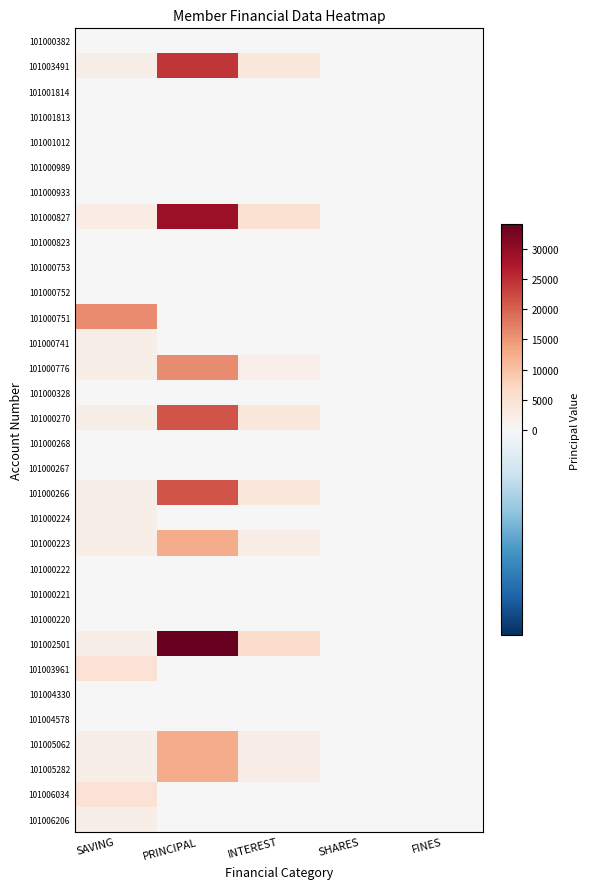

Reading left to right, extract all data points from this chart.

101000382: SAVING=0	PRINCIPAL=0	INTEREST=0	SHARES=0	FINES=0
101003491: SAVING=2000	PRINCIPAL=24300	INTEREST=3700	SHARES=0	FINES=0
101001814: SAVING=0	PRINCIPAL=0	INTEREST=0	SHARES=0	FINES=0
101001813: SAVING=0	PRINCIPAL=0	INTEREST=0	SHARES=0	FINES=0
101001012: SAVING=0	PRINCIPAL=0	INTEREST=0	SHARES=0	FINES=0
101000989: SAVING=0	PRINCIPAL=0	INTEREST=0	SHARES=0	FINES=0
101000933: SAVING=0	PRINCIPAL=0	INTEREST=0	SHARES=0	FINES=0
101000827: SAVING=2500	PRINCIPAL=29200	INTEREST=5300	SHARES=0	FINES=0
101000823: SAVING=0	PRINCIPAL=0	INTEREST=0	SHARES=0	FINES=0
101000753: SAVING=0	PRINCIPAL=0	INTEREST=0	SHARES=0	FINES=0
101000752: SAVING=0	PRINCIPAL=0	INTEREST=0	SHARES=0	FINES=0
101000751: SAVING=16000	PRINCIPAL=0	INTEREST=0	SHARES=0	FINES=0
101000741: SAVING=2000	PRINCIPAL=0	INTEREST=0	SHARES=0	FINES=0
101000776: SAVING=2000	PRINCIPAL=16200	INTEREST=1800	SHARES=0	FINES=0
101000328: SAVING=0	PRINCIPAL=0	INTEREST=0	SHARES=0	FINES=0
101000270: SAVING=2000	PRINCIPAL=21300	INTEREST=3700	SHARES=0	FINES=0
101000268: SAVING=0	PRINCIPAL=0	INTEREST=0	SHARES=0	FINES=0
101000267: SAVING=0	PRINCIPAL=0	INTEREST=0	SHARES=0	FINES=0
101000266: SAVING=2000	PRINCIPAL=21300	INTEREST=3700	SHARES=0	FINES=0
101000224: SAVING=2000	PRINCIPAL=0	INTEREST=0	SHARES=0	FINES=0
101000223: SAVING=2000	PRINCIPAL=12700	INTEREST=2300	SHARES=0	FINES=0
101000222: SAVING=0	PRINCIPAL=0	INTEREST=0	SHARES=0	FINES=0
101000221: SAVING=0	PRINCIPAL=0	INTEREST=0	SHARES=0	FINES=0
101000220: SAVING=0	PRINCIPAL=0	INTEREST=0	SHARES=0	FINES=0
101002501: SAVING=2000	PRINCIPAL=34000	INTEREST=6000	SHARES=0	FINES=0
101003961: SAVING=5000	PRINCIPAL=0	INTEREST=0	SHARES=0	FINES=0
101004330: SAVING=0	PRINCIPAL=0	INTEREST=0	SHARES=0	FINES=0
101004578: SAVING=0	PRINCIPAL=0	INTEREST=0	SHARES=0	FINES=0
101005062: SAVING=2000	PRINCIPAL=12700	INTEREST=2300	SHARES=0	FINES=0
101005282: SAVING=2000	PRINCIPAL=12700	INTEREST=2300	SHARES=0	FINES=0
101006034: SAVING=5000	PRINCIPAL=0	INTEREST=0	SHARES=0	FINES=0
101006206: SAVING=2000	PRINCIPAL=0	INTEREST=0	SHARES=0	FINES=0